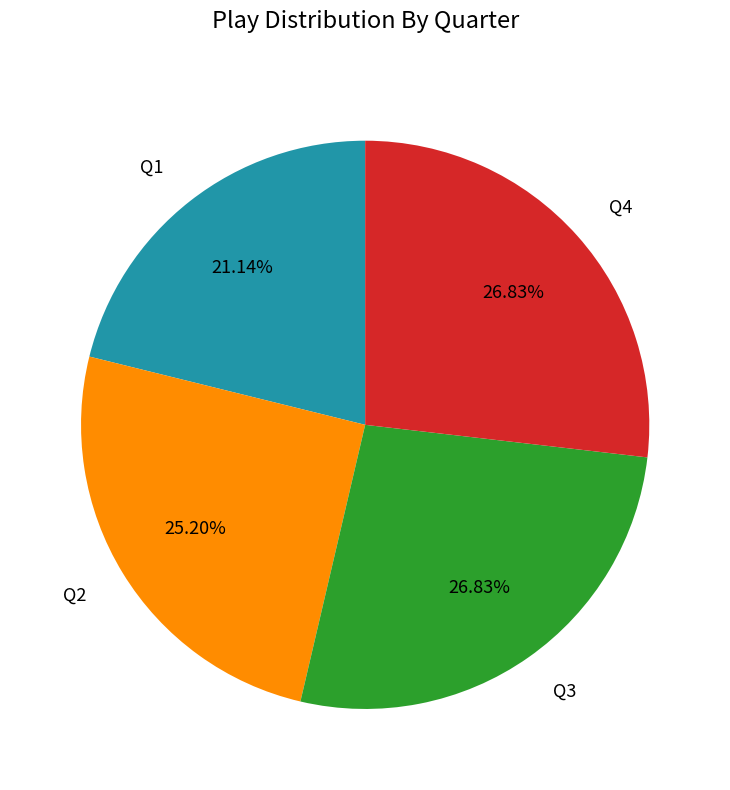

Is the sum of Q2 and Q4 greater than half?

Yes